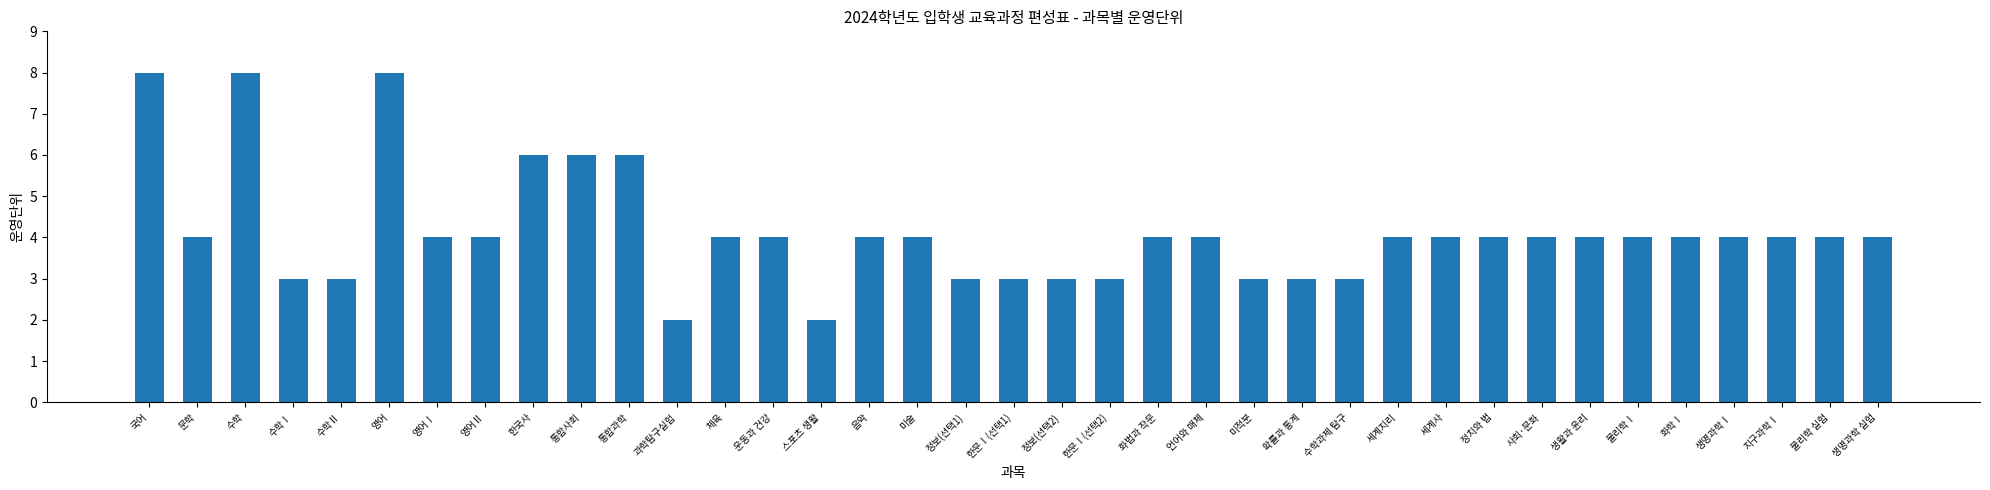

Reading right to left, what are all the values shown in this chart?

생명과학 실험=4	물리학 실험=4	지구과학Ⅰ=4	생명과학Ⅰ=4	화학Ⅰ=4	물리학Ⅰ=4	생활과 윤리=4	사회·문화=4	정치와 법=4	세계사=4	세계지리=4	수학과제 탐구=3	확률과 통계=3	미적분=3	언어와 매체=4	화법과 작문=4	한문Ⅰ(선택2)=3	정보(선택2)=3	한문Ⅰ(선택1)=3	정보(선택1)=3	미술=4	음악=4	스포츠 생활=2	운동과 건강=4	체육=4	과학탐구실험=2	통합과학=6	통합사회=6	한국사=6	영어Ⅱ=4	영어Ⅰ=4	영어=8	수학Ⅱ=3	수학Ⅰ=3	수학=8	문학=4	국어=8